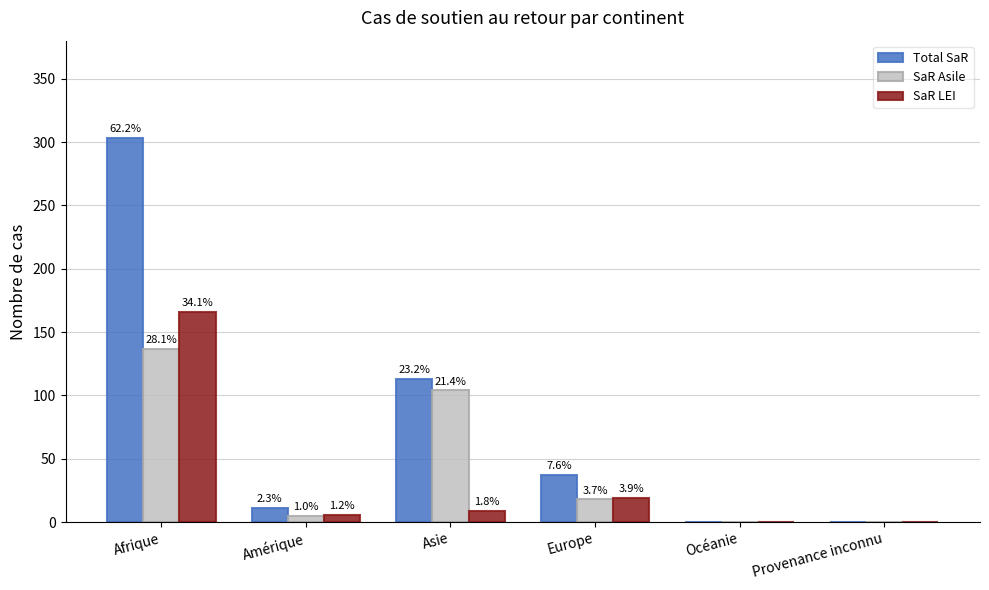

List the labels in order of Total SaR value, largest first.

Afrique, Asie, Europe, Amérique, Océanie, Provenance inconnu